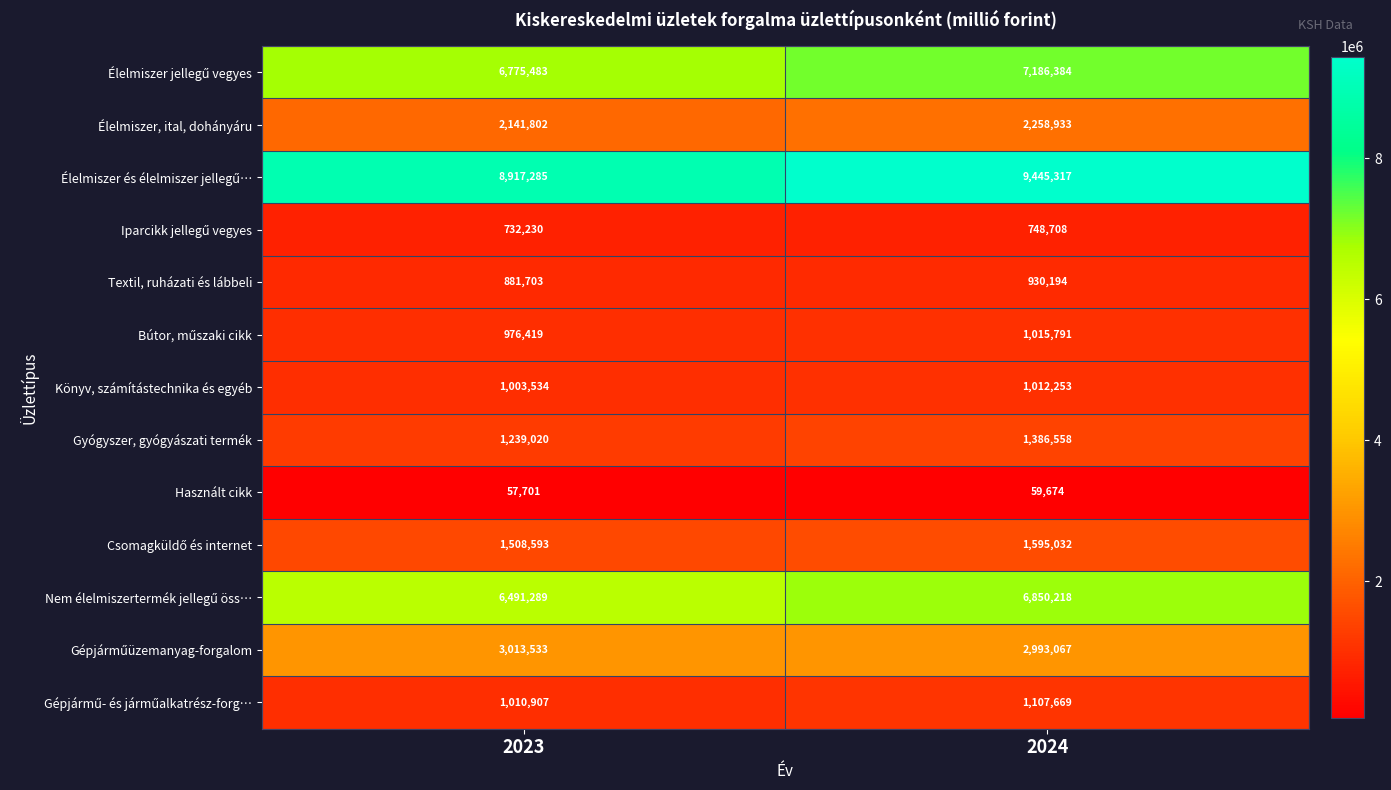

What is the total value across all series at 2023?

34749499